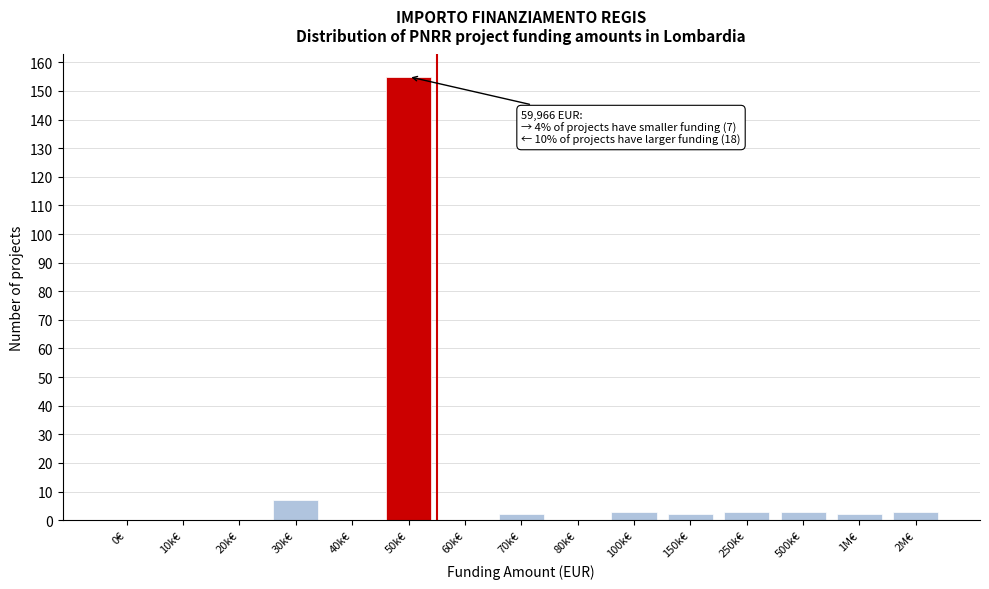

Reading left to right, extract all data points from this chart.

0€=0	10k€=0	20k€=0	30k€=7	40k€=0	50k€=155	60k€=0	70k€=2	80k€=0	100k€=3	150k€=2	250k€=3	500k€=3	1M€=2	2M€=3